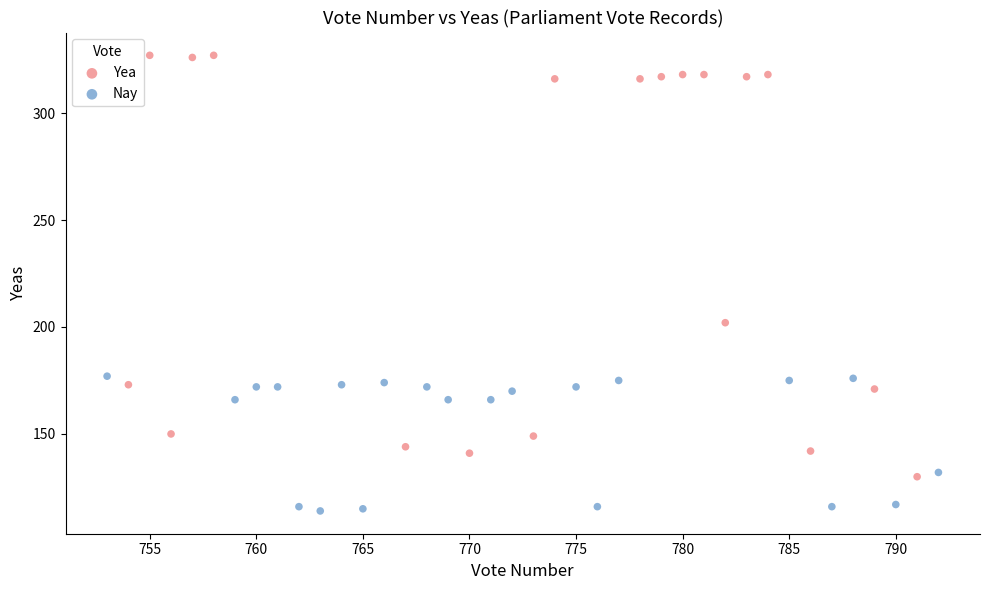

Which series contains the lowest Y value?

Nay